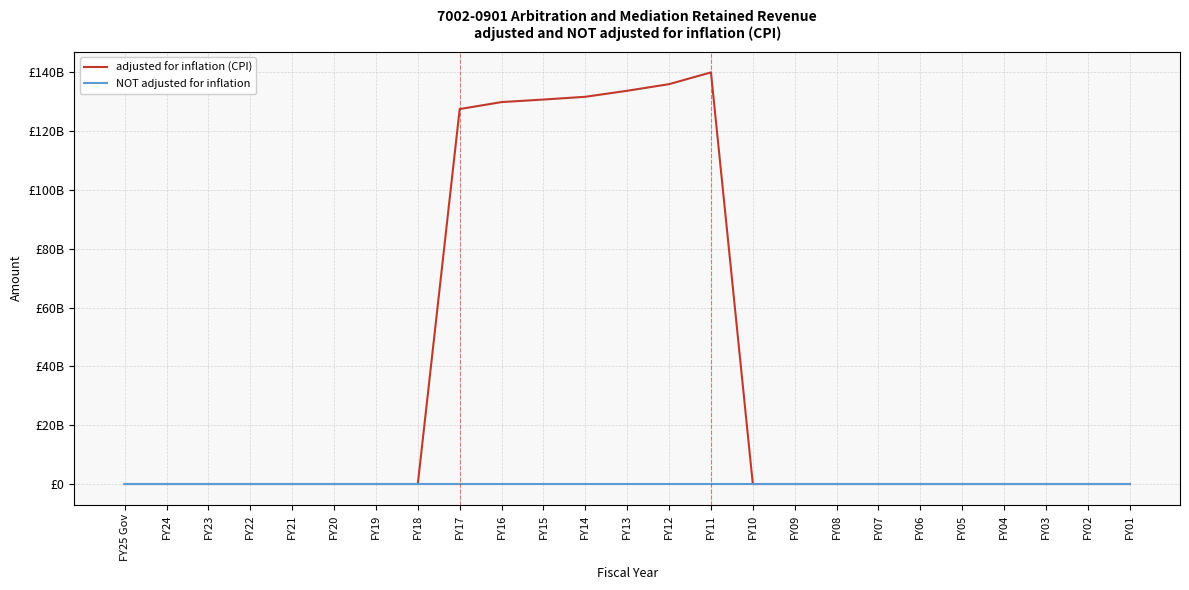

What are all the series names shown in the legend?

adjusted for inflation (CPI), NOT adjusted for inflation